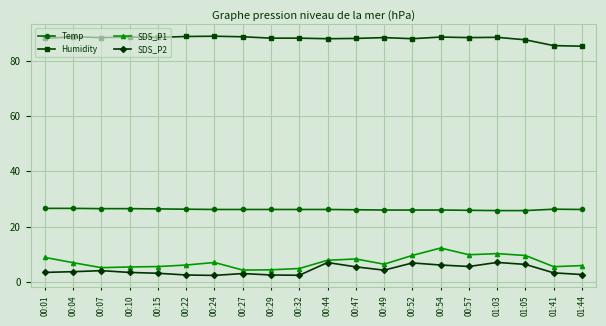

True or false: Temp and SDS_P1 cross at least once.

False